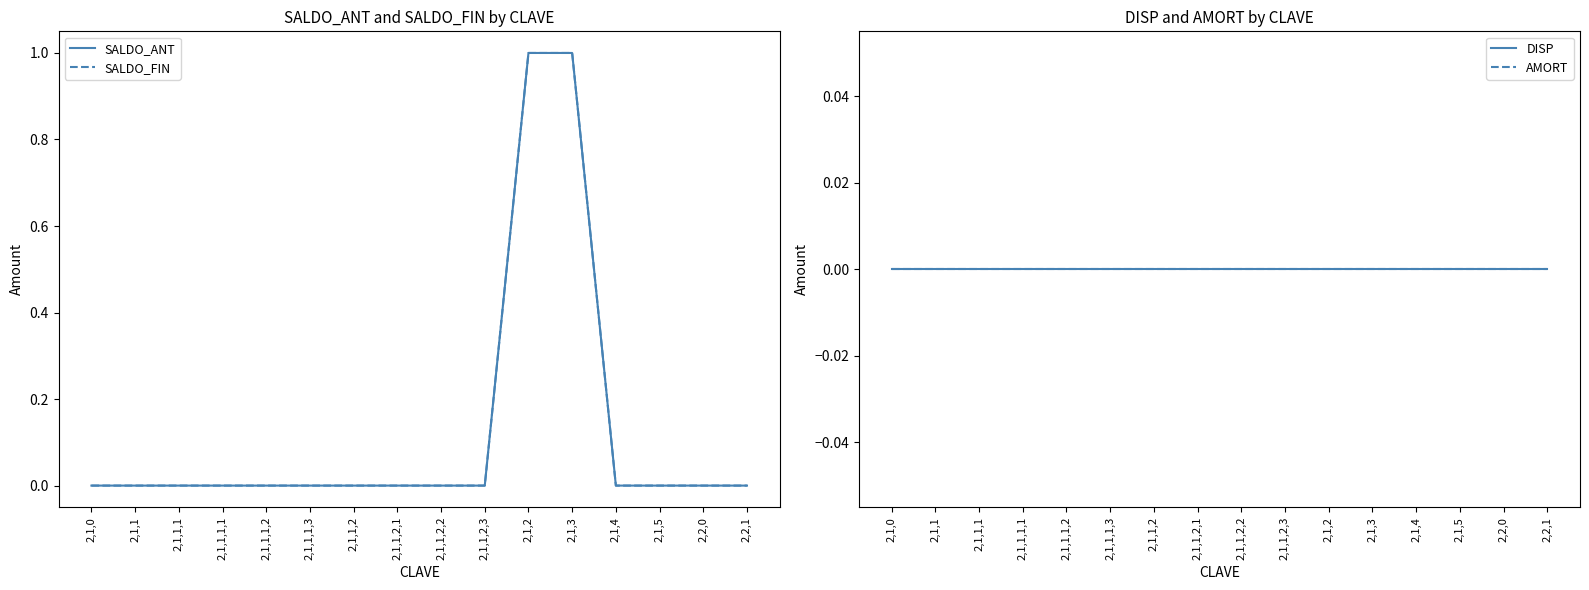

How many data points does each series have?

16